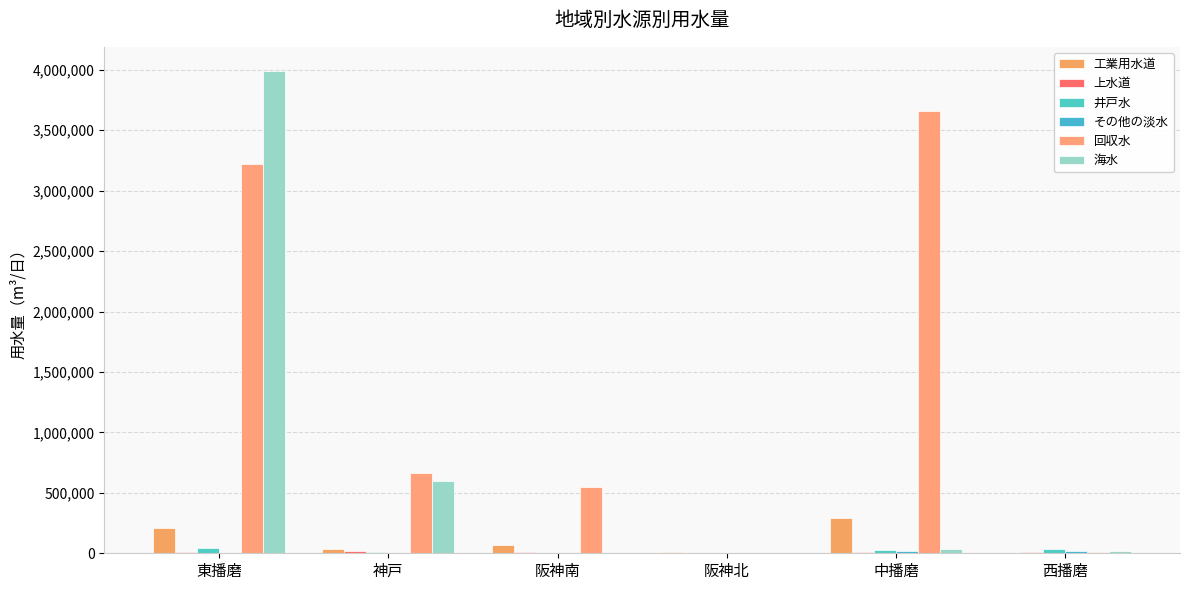

What is the average value of the 工業用水道 series?

104307